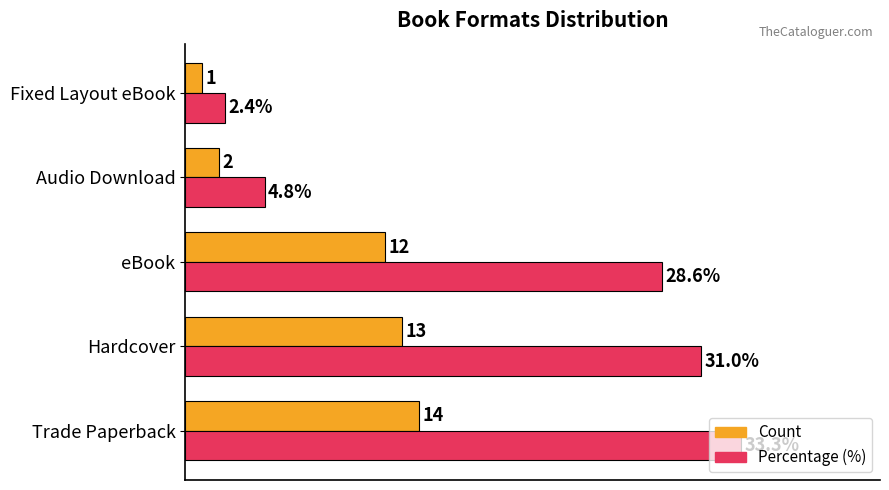

At which label does Count reach its peak?

Trade Paperback